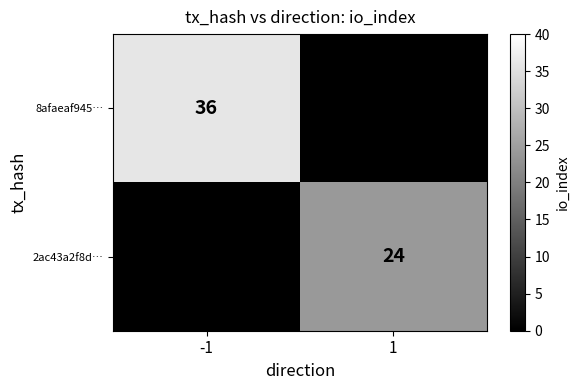

What is the total value across all series at -1?

36